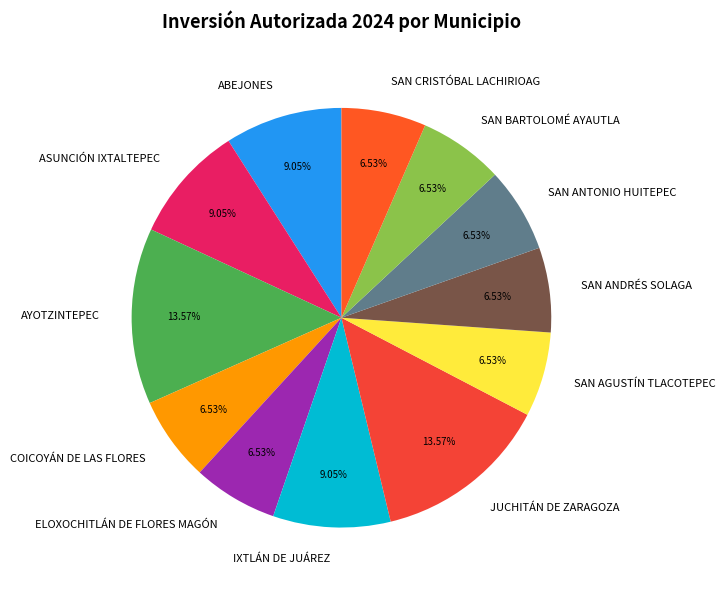

To the nearest percent, what is the average slice percentage?

8%